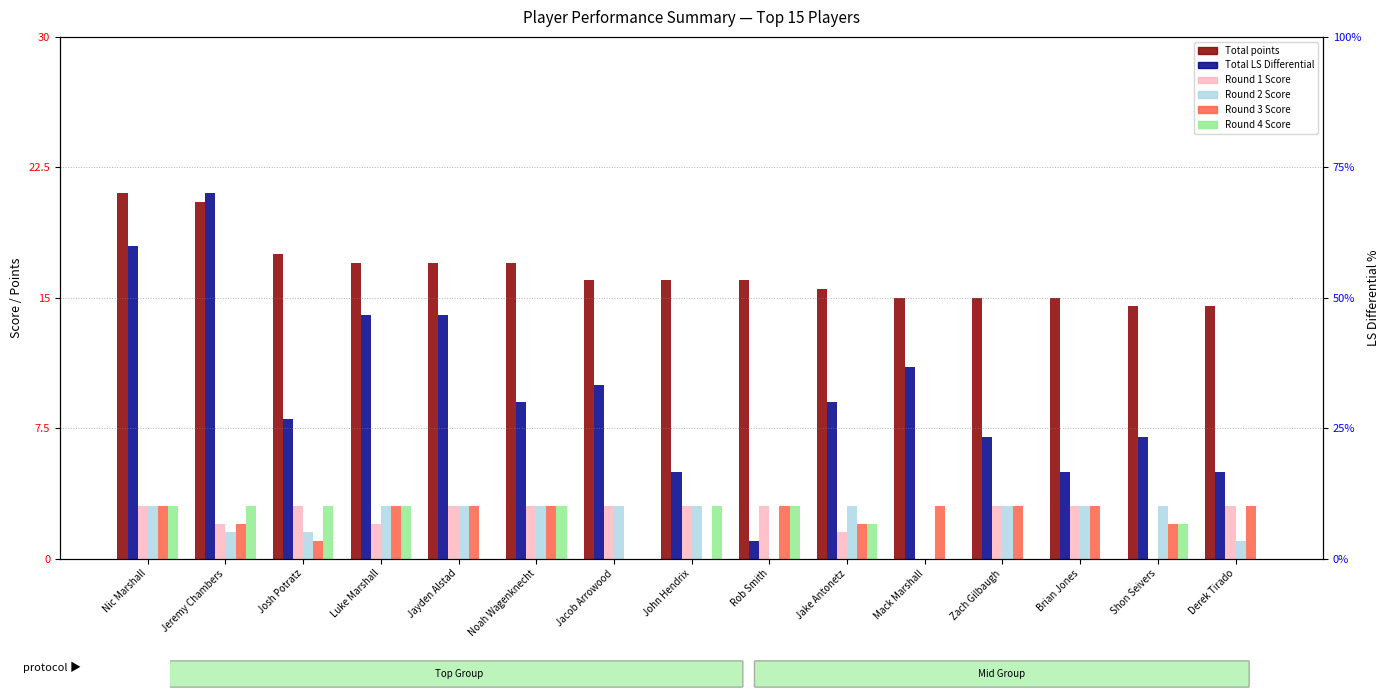

The value of Round 1 Score at Josh Potratz is 5.0. True or false?

False